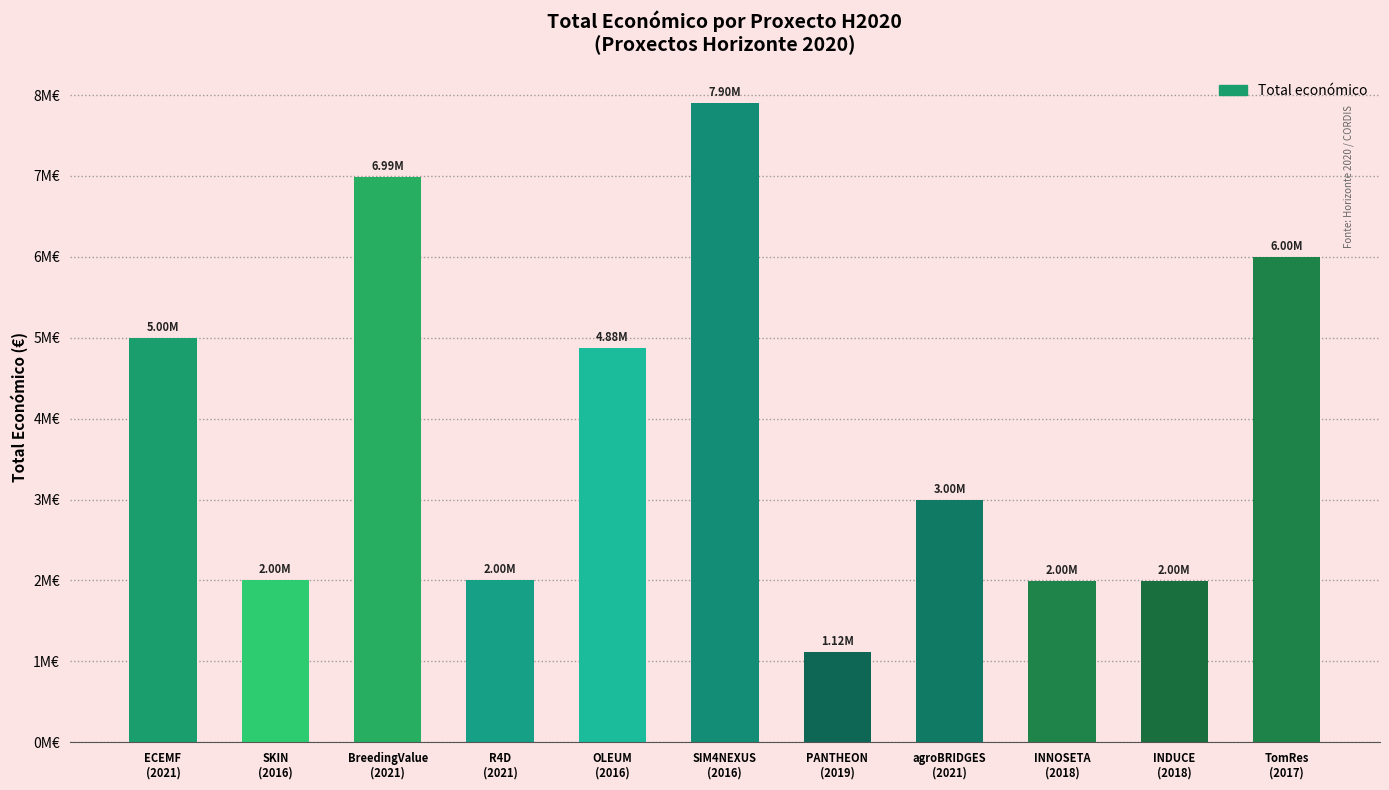

What is the greatest value displayed?

7895657